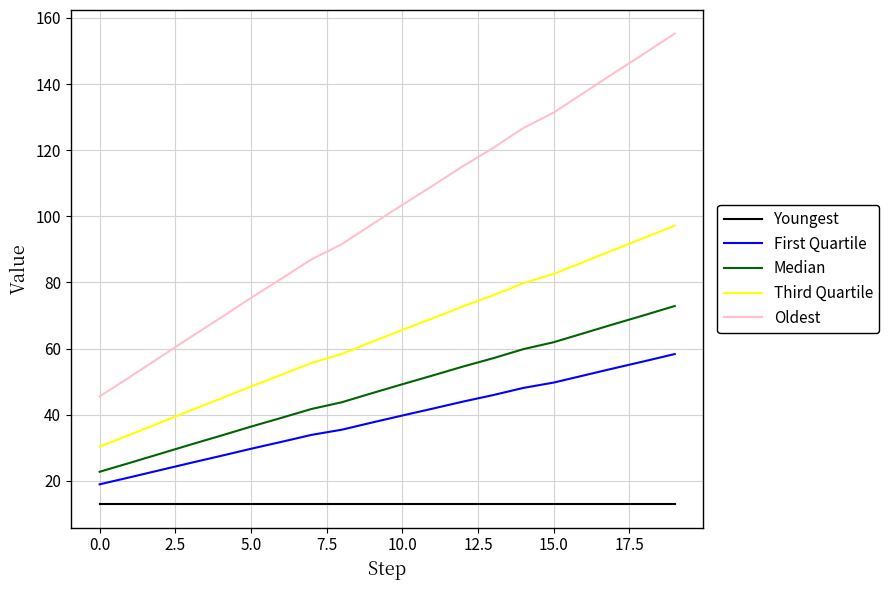

True or false: Third Quartile and First Quartile intersect in this chart.

False